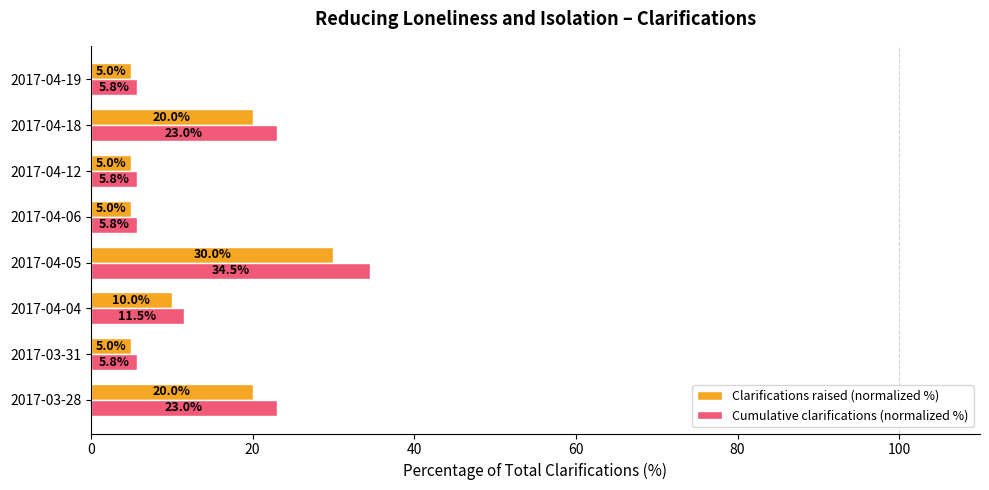

What is the minimum value shown in the chart?

5.0